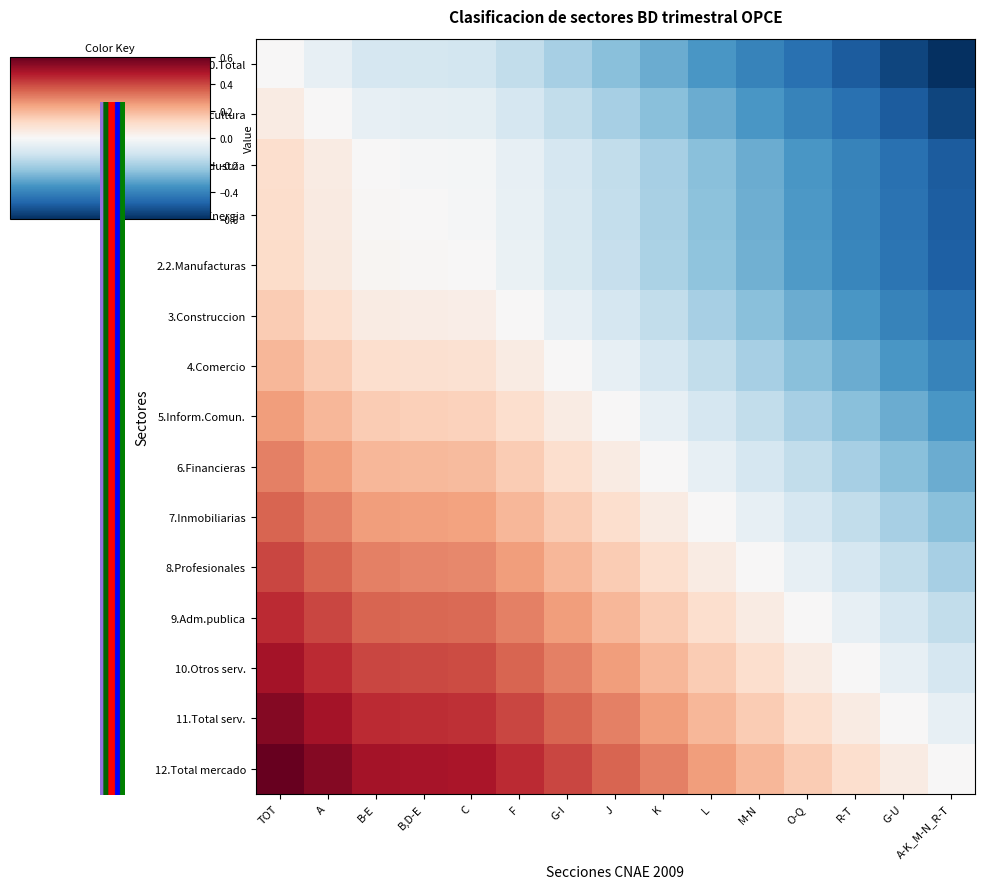

Which has a higher value, K or O-Q?

K